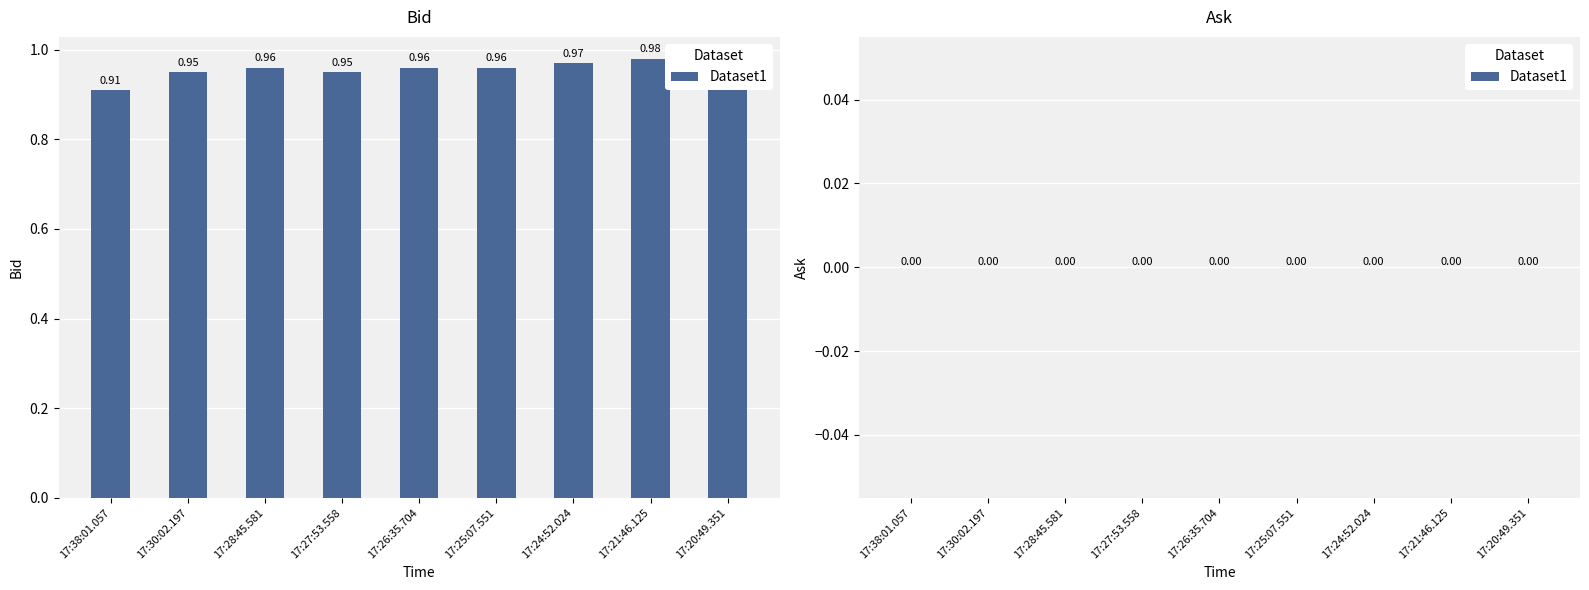

Which label corresponds to the smallest value in the chart?

17:38:01.057